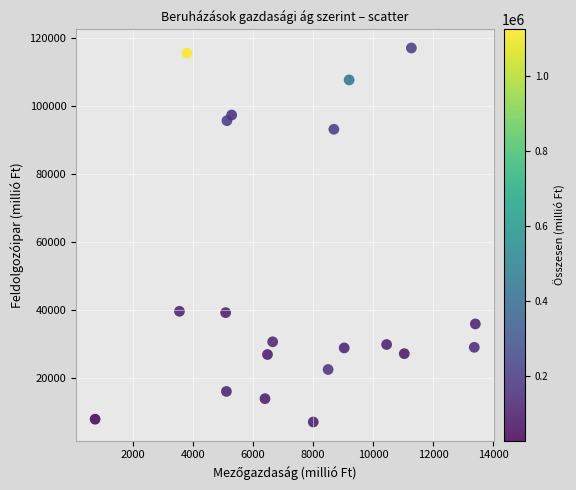

What is the range of Y values (max minus min)?

109929